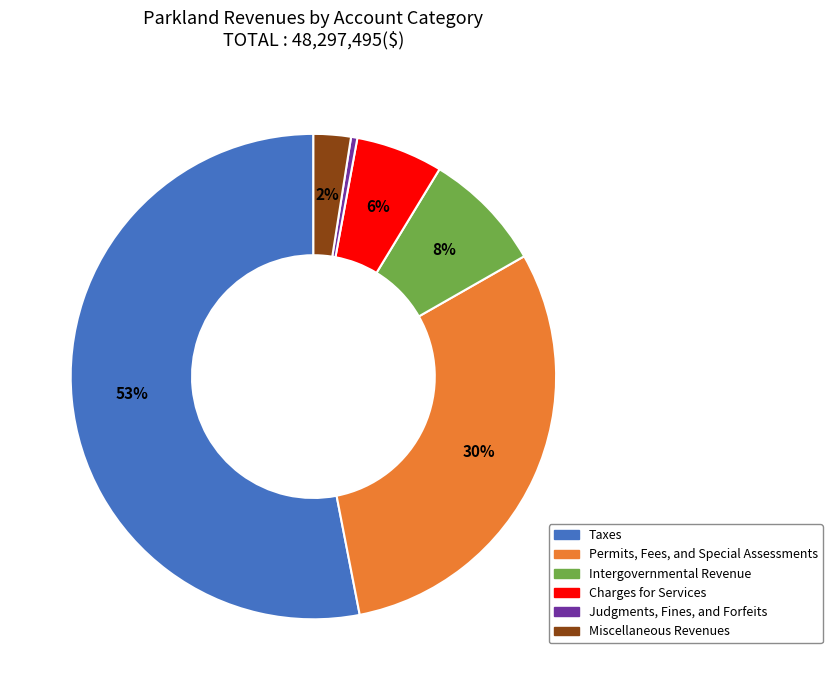

To the nearest percent, what portion does Miscellaneous Revenues represent?

2%